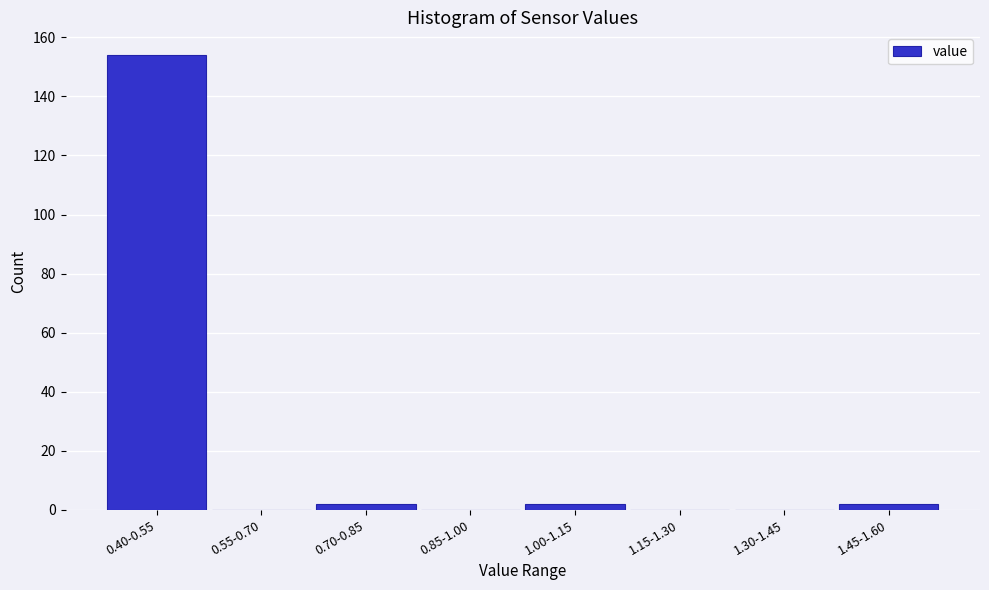

Reading right to left, extract all data points from this chart.

1.45-1.60=2	1.30-1.45=0	1.15-1.30=0	1.00-1.15=2	0.85-1.00=0	0.70-0.85=2	0.55-0.70=0	0.40-0.55=154